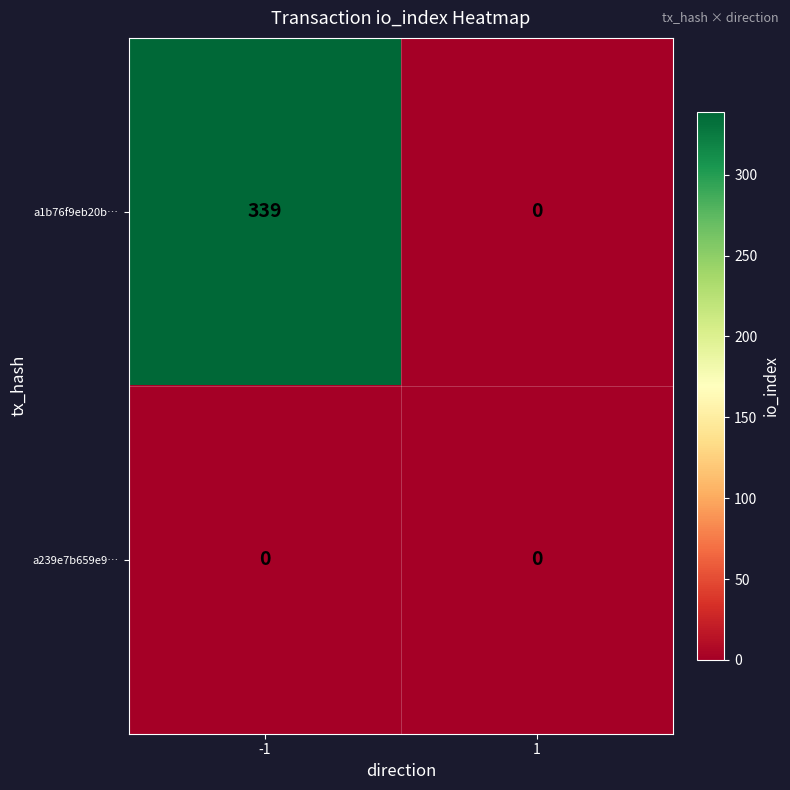

List the series in order of their overall mean, highest first.

a1b76f9eb20b…, a239e7b659e9…